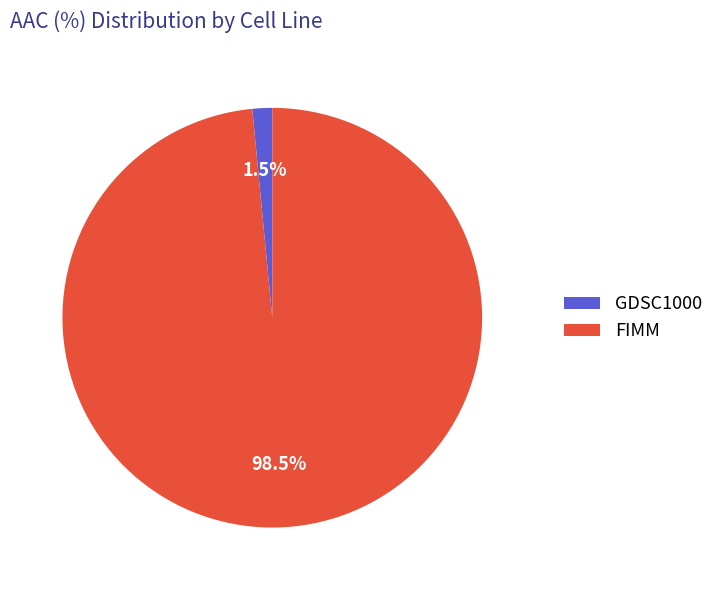

Count the number of slices in the pie.

2